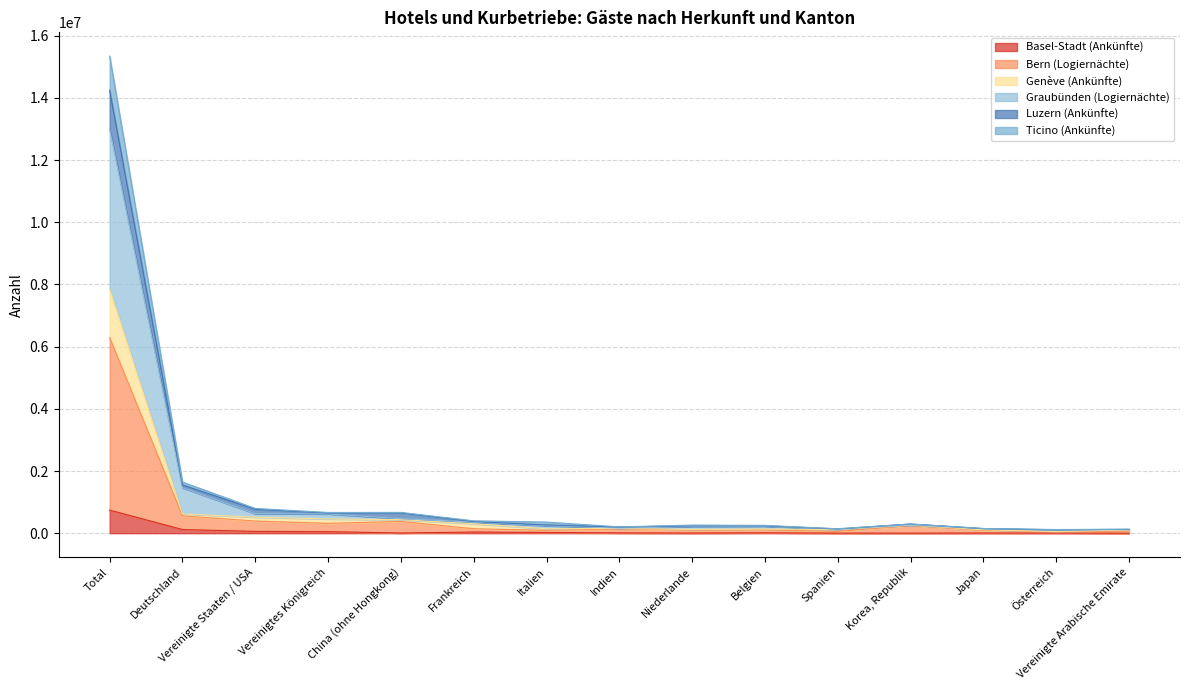

What is the difference between the Genève (Ankünfte) values at Vereinigte Staaten / USA and Niederlande?

395310